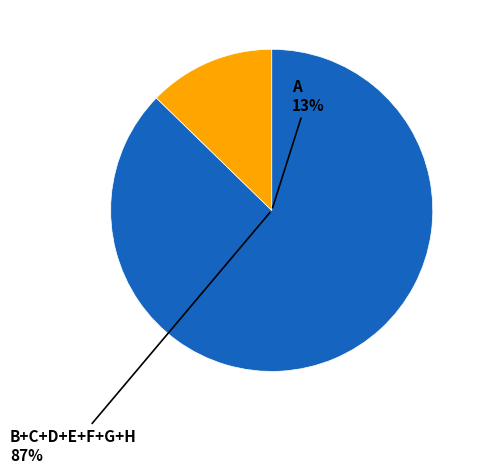

Combined, do E and F account for over 50%?

No